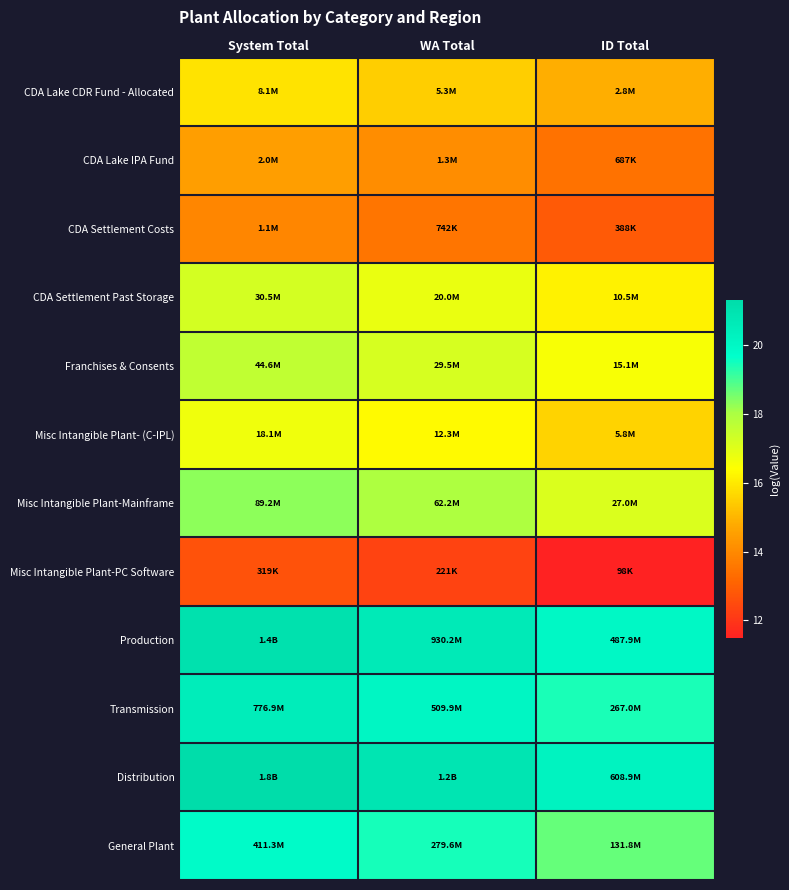

Which label corresponds to the smallest value in the chart?

ID Total